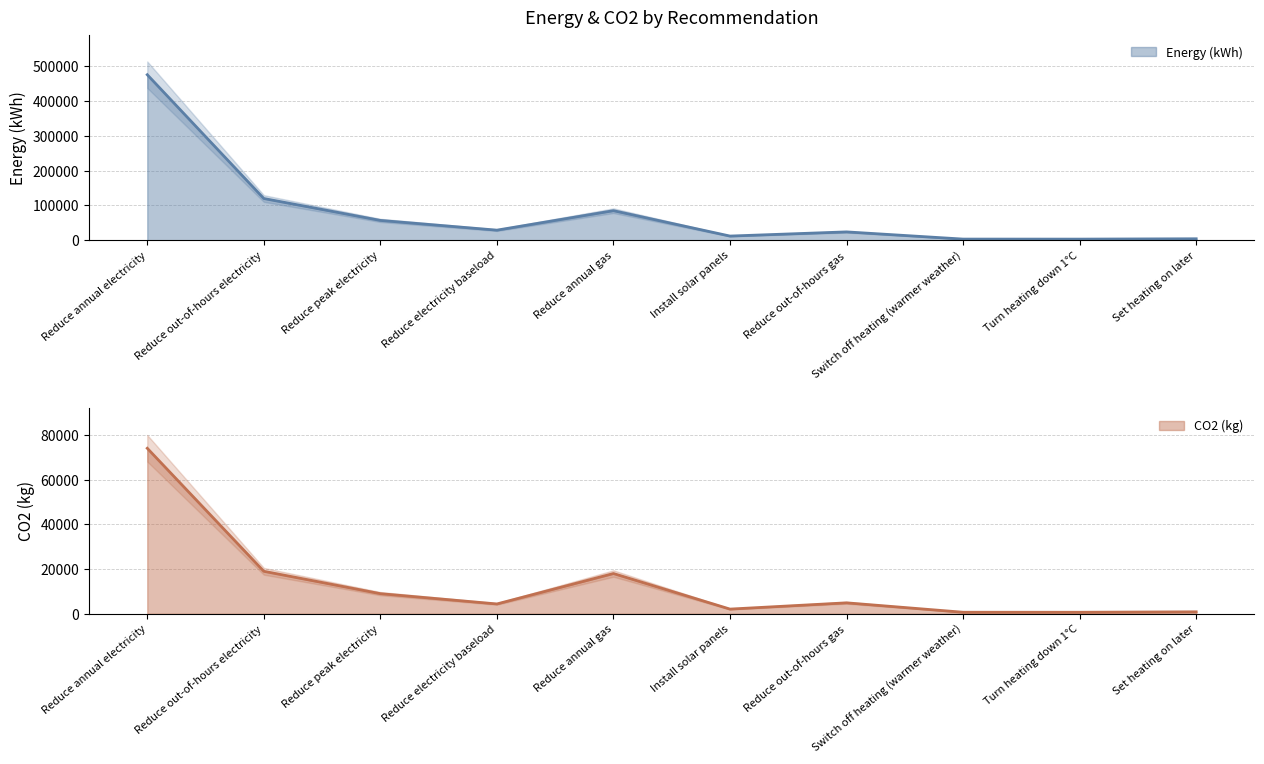

Is the value of CO2 (kg) at Reduce peak electricity greater than the value of Energy (kWh) at Reduce annual electricity?

No